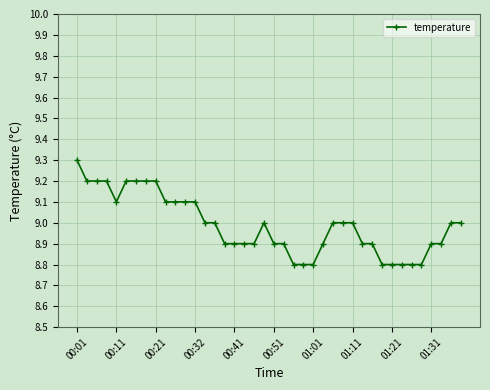

What is the average value?

9.0